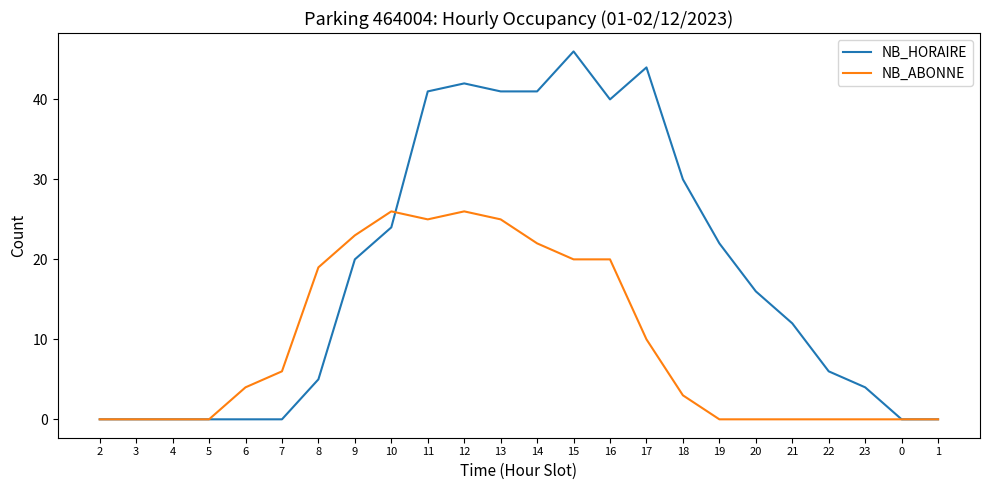

What is the highest value of the NB_HORAIRE series?

46